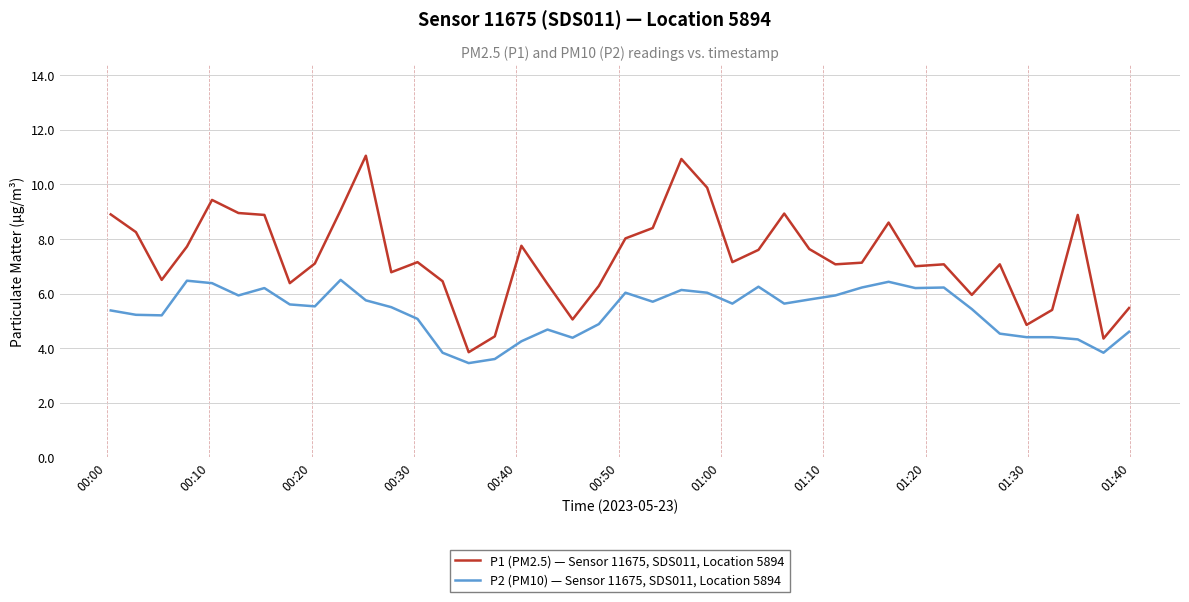

True or false: P1 (PM2.5) — Sensor 11675, SDS011, Location 5894 and P2 (PM10) — Sensor 11675, SDS011, Location 5894 cross at least once.

False